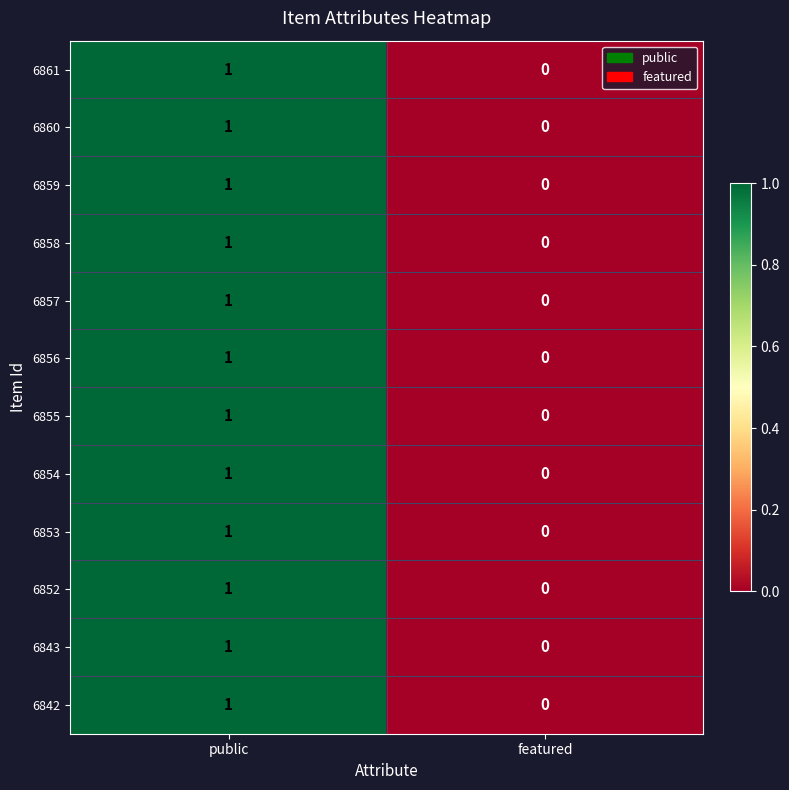

Reading right to left, list all the values displayed in this chart.

6861: featured=0	public=1
6860: featured=0	public=1
6859: featured=0	public=1
6858: featured=0	public=1
6857: featured=0	public=1
6856: featured=0	public=1
6855: featured=0	public=1
6854: featured=0	public=1
6853: featured=0	public=1
6852: featured=0	public=1
6843: featured=0	public=1
6842: featured=0	public=1